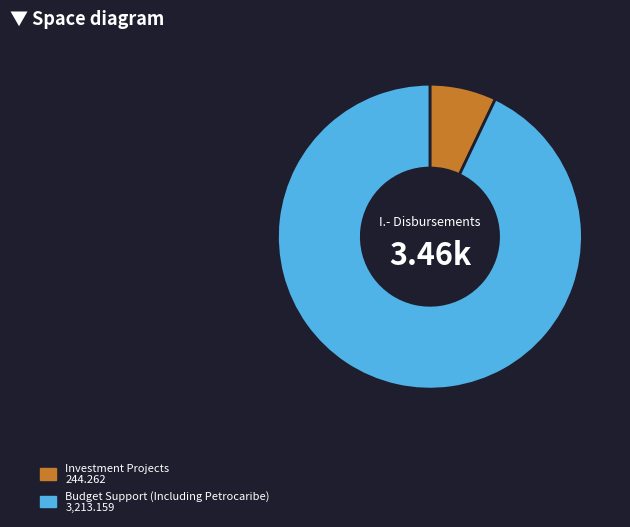

Rank the categories by value from lowest to highest.

Investment Projects, Budget Support (Including Petrocaribe)